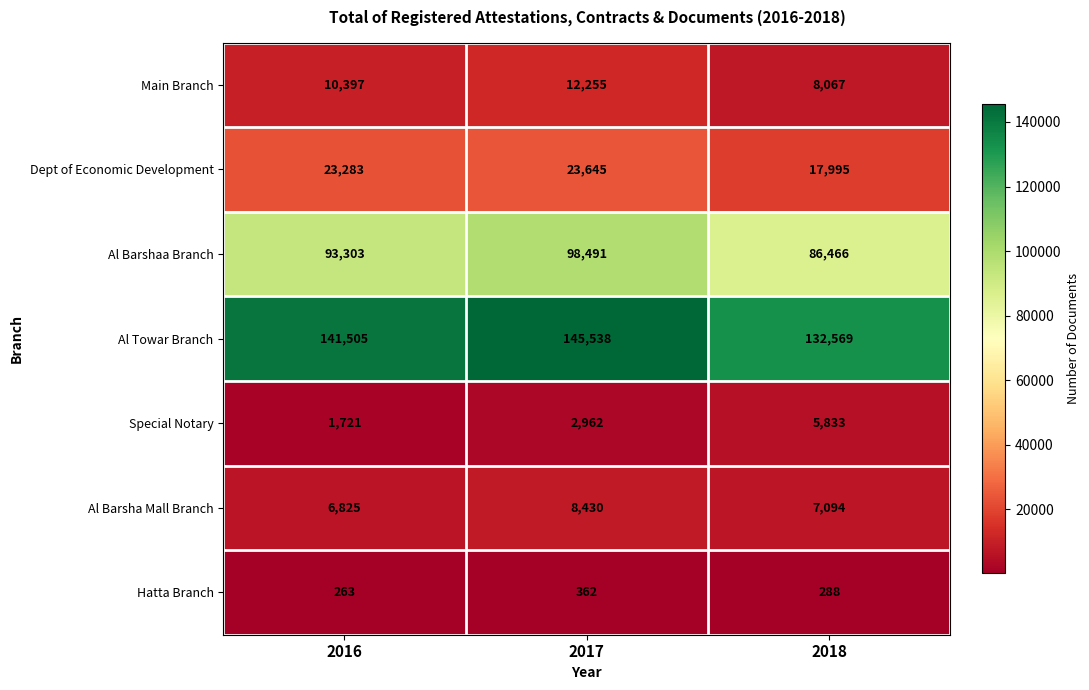

At which category does the chart reach its minimum across all series?

2016